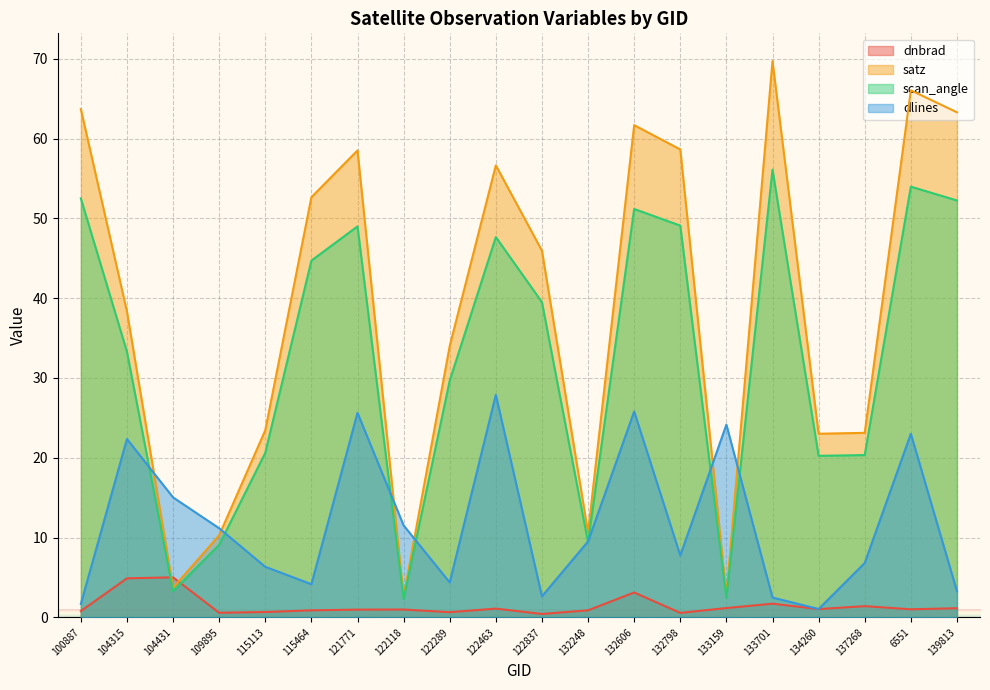

At which label is dnbrad closest to 2?

133701